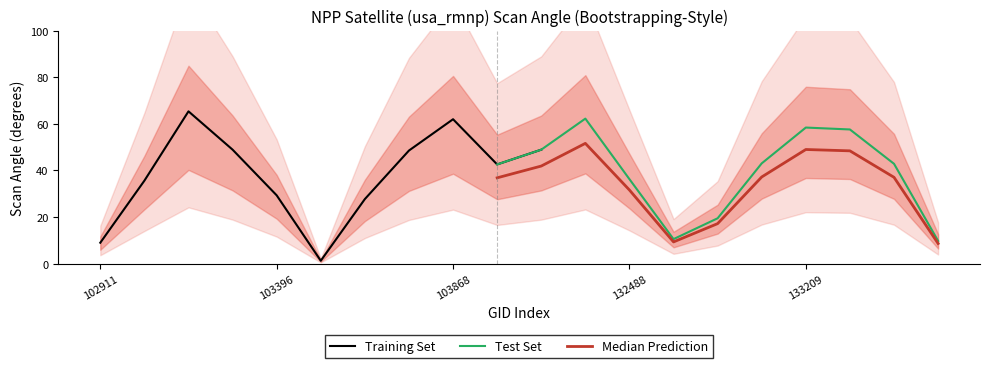

How many lines are shown in the chart?

3